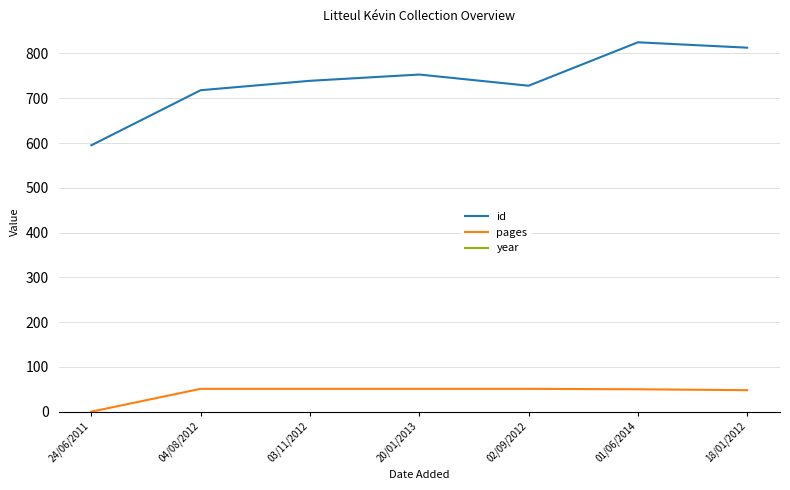

What is the greatest value displayed?

2010